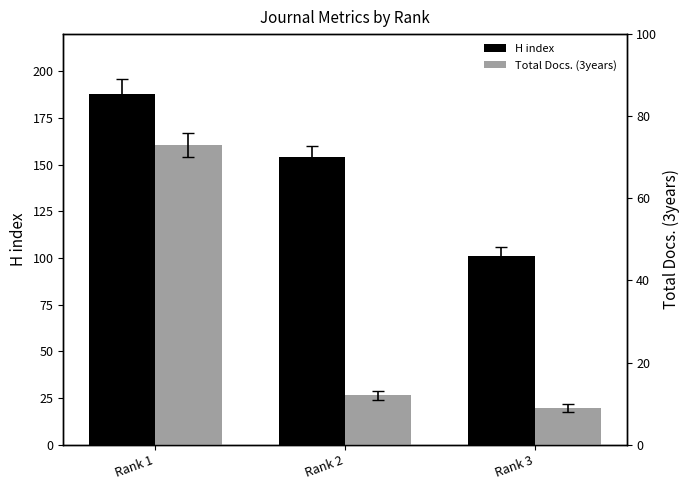

Which series has the largest total across all categories?

H index